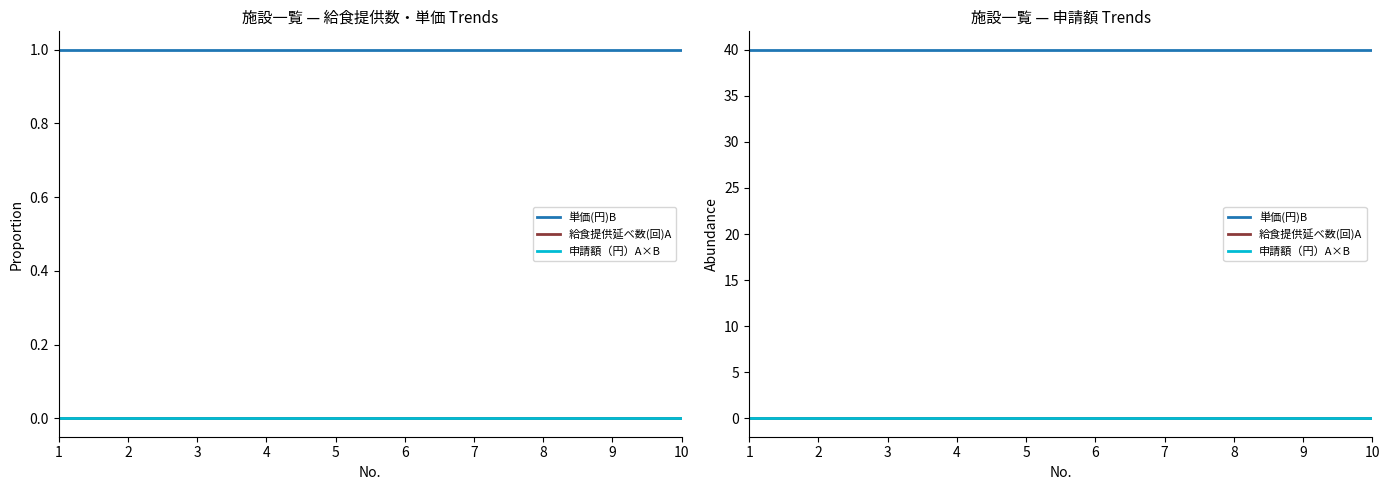

Reading left to right, extract all data points from this chart.

単価(円)B: 40	40	40	40	40	40	40	40	40	40
給食提供延べ数(回)A: 0	0	0	0	0	0	0	0	0	0
申請額（円）A×B: 0	0	0	0	0	0	0	0	0	0